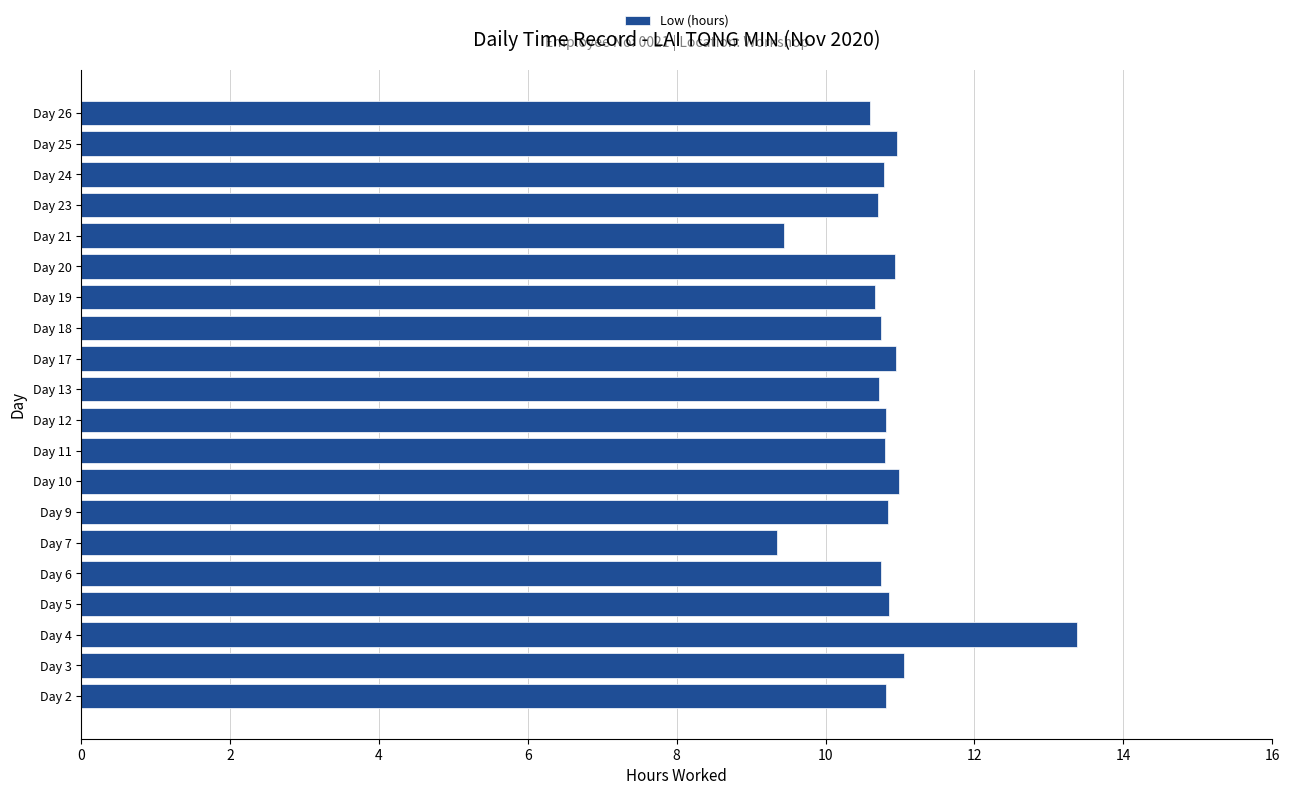

Which has a higher value, Day 3 or Day 23?

Day 3